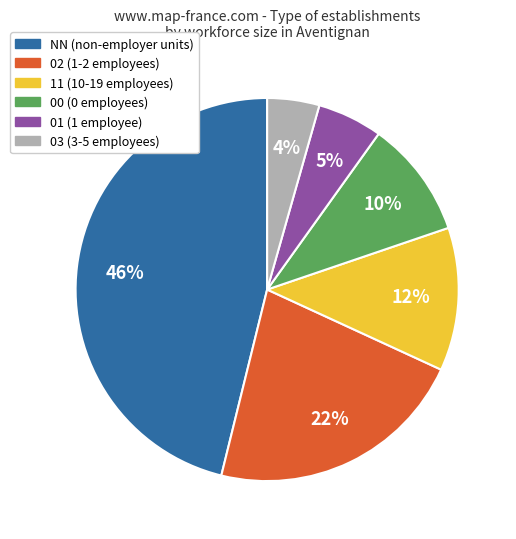

To the nearest percent, what portion does 11 represent?

12%